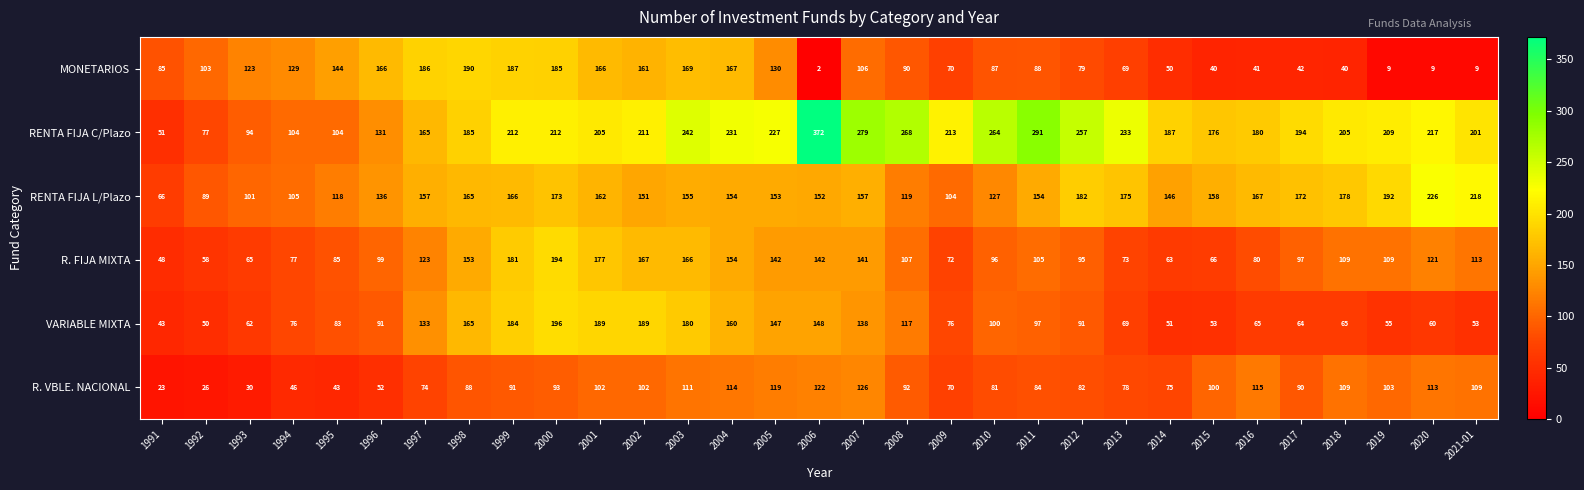

At which category is the sum across all series the highest?

2000